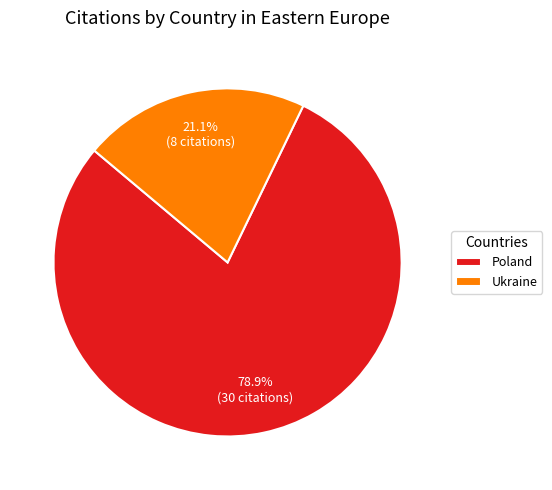

Is it true that Poland is 85% of the pie?

False